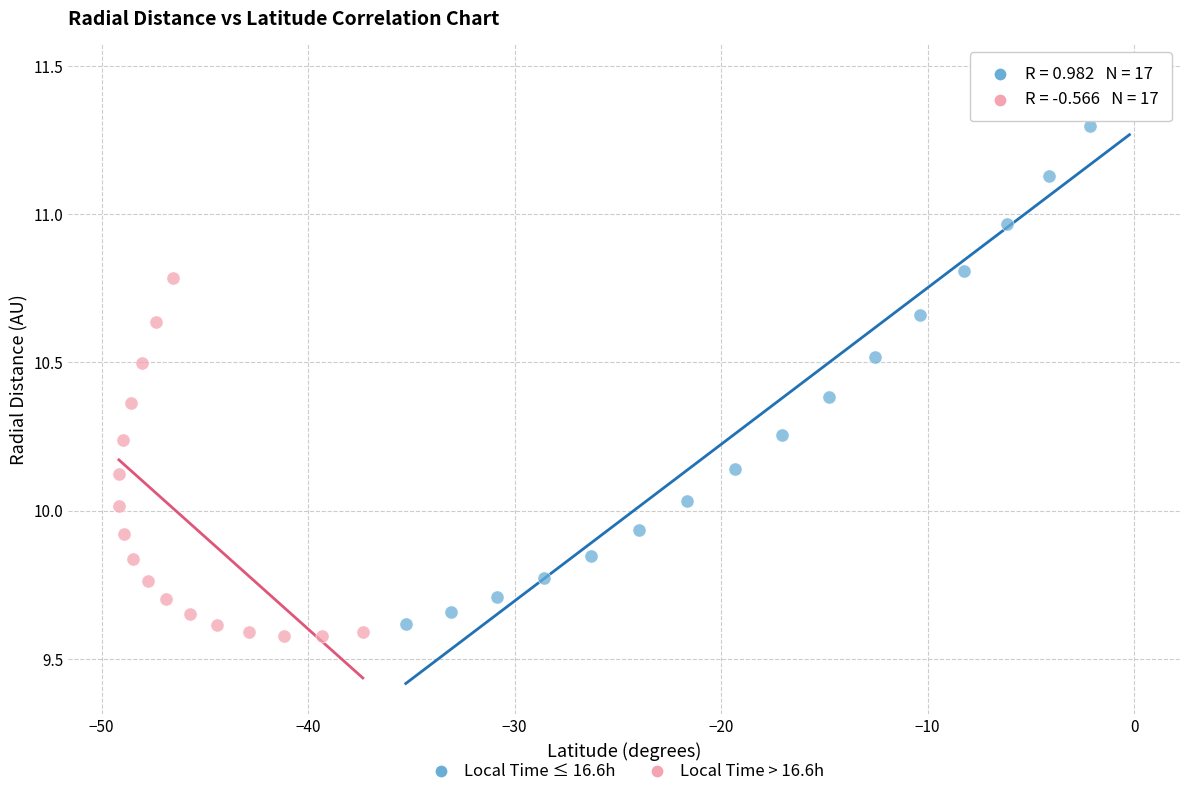

Which series has the largest Y range (max minus min)?

Local Time ≤ 16.6h